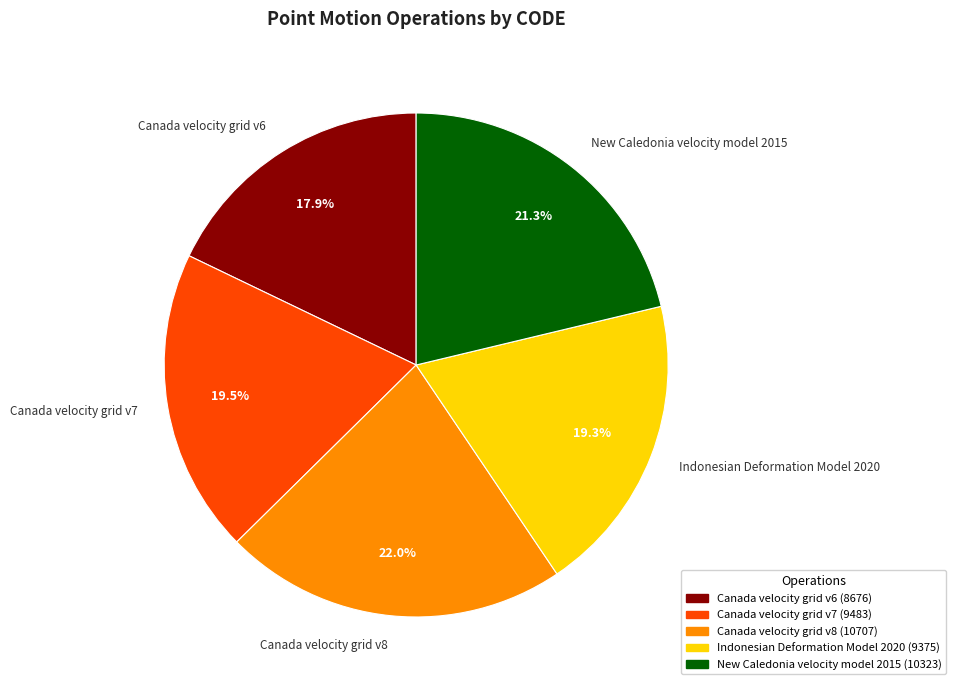

How many segments does this pie chart have?

5